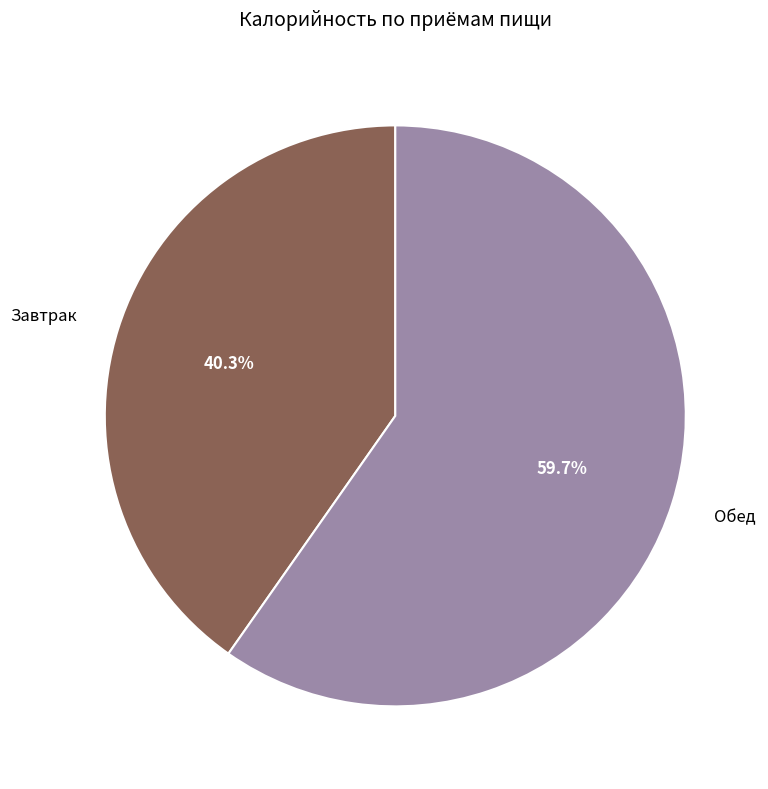

Is there any slice that represents more than half of the pie?

Yes